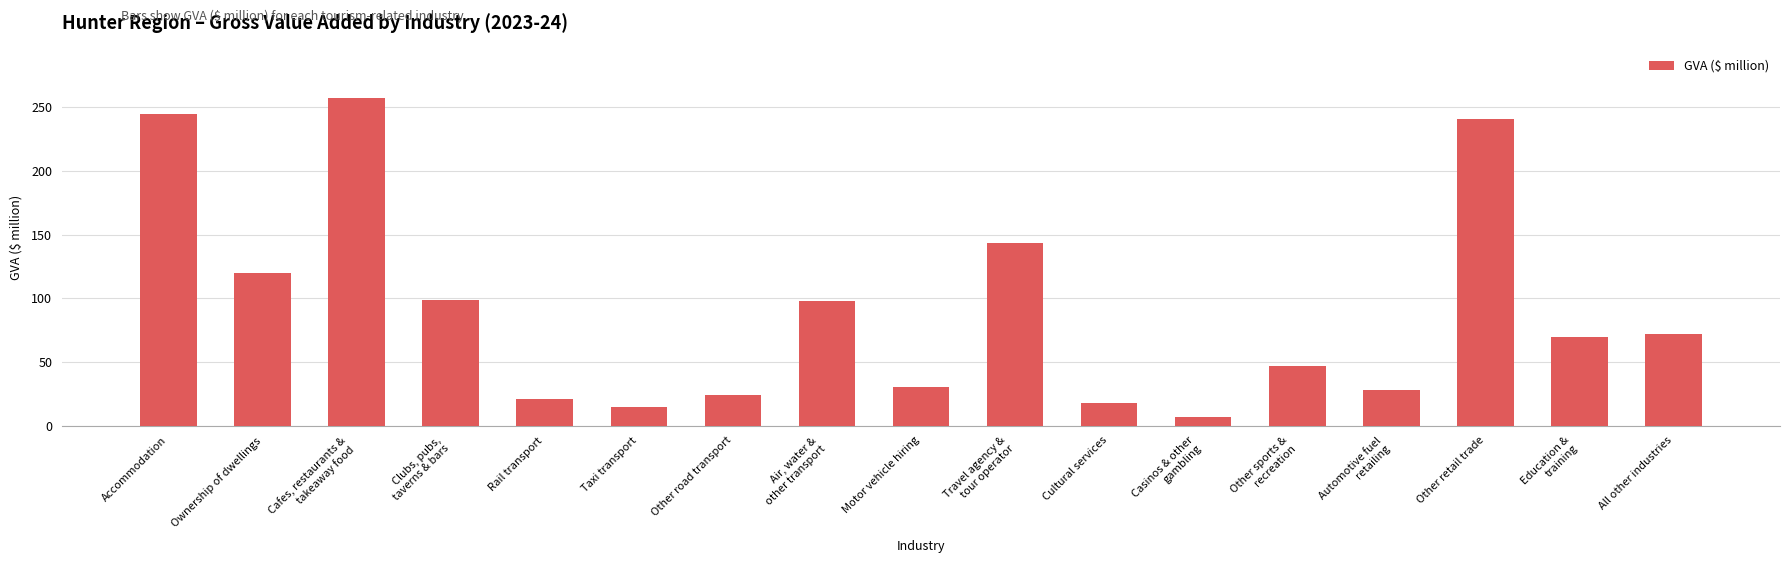

List the labels in order of value, largest first.

Cafes, restaurants &
takeaway food, Accommodation, Other retail trade, Travel agency &
tour operator, Ownership of dwellings, Clubs, pubs,
taverns & bars, Air, water &
other transport, All other industries, Education &
training, Other sports &
recreation, Motor vehicle hiring, Automotive fuel
retailing, Other road transport, Rail transport, Cultural services, Taxi transport, Casinos & other
gambling